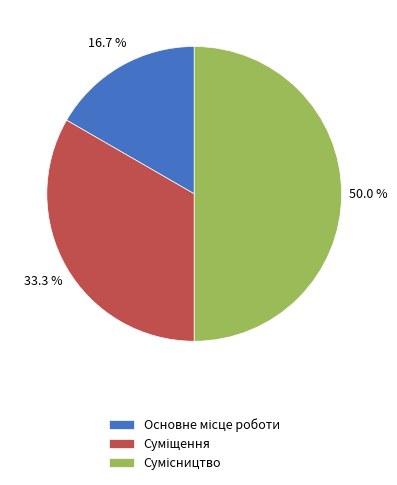

Is it true that Основне місце роботи is 28% of the pie?

False